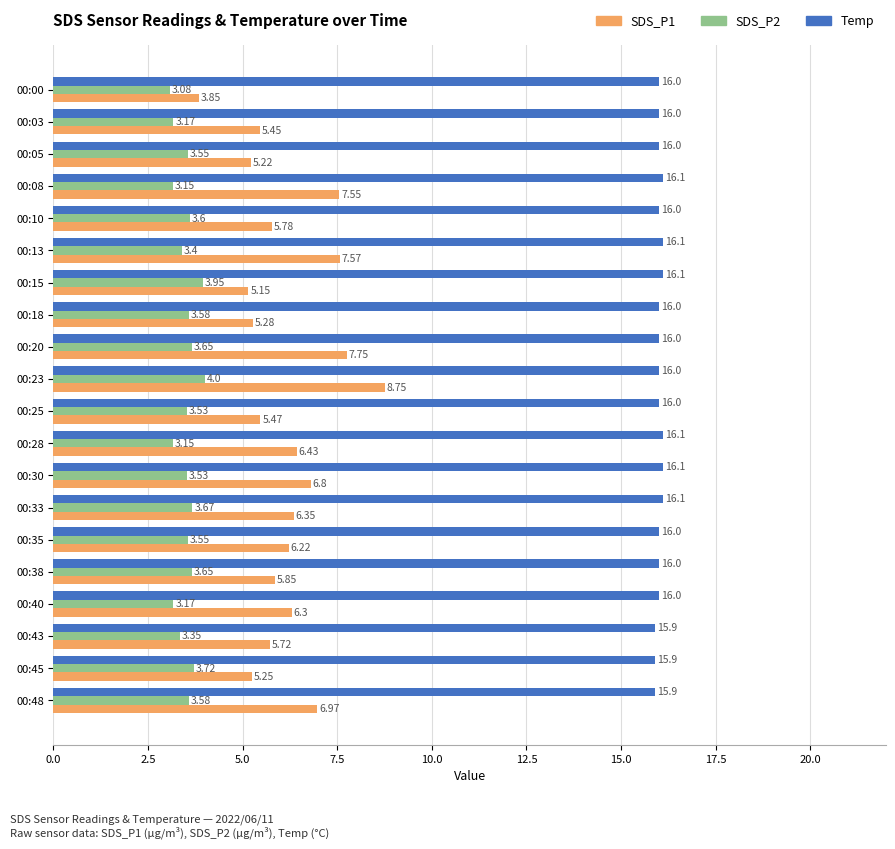

What is the difference between the second highest and second lowest values in the SDS_P1 series?

2.6